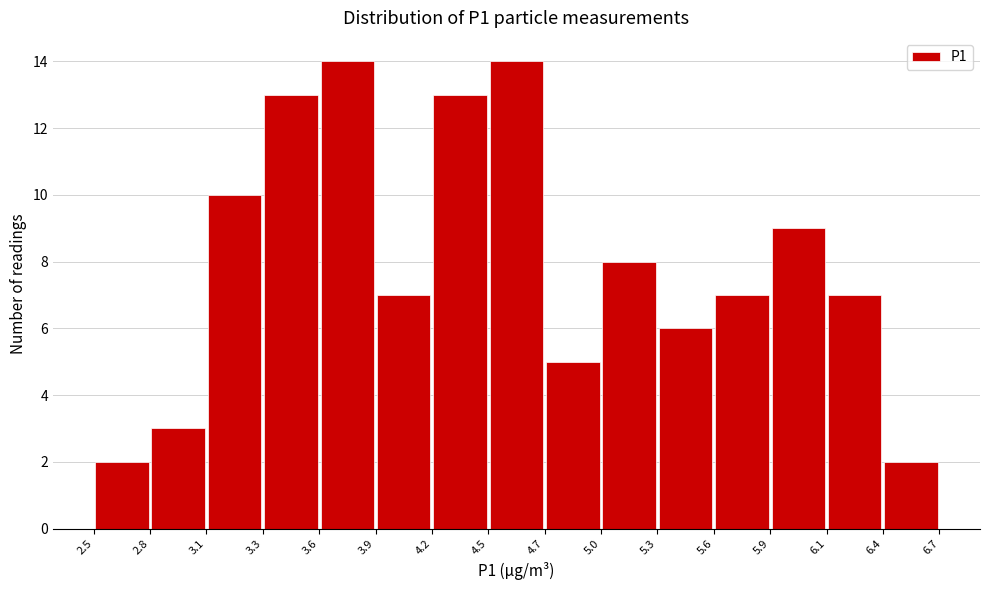

Reading left to right, transcribe this chart: for each bar, give the range it covers on the x-axis and its height. The values are not printed on the chart, so give them approximately, as read against the axis.

2.5 to 2.8: 2
2.8 to 3.1: 3
3.1 to 3.3: 10
3.3 to 3.6: 13
3.6 to 3.9: 14
3.9 to 4.2: 7
4.2 to 4.5: 13
4.5 to 4.7: 14
4.7 to 5.0: 5
5.0 to 5.3: 8
5.3 to 5.6: 6
5.6 to 5.9: 7
5.9 to 6.1: 9
6.1 to 6.4: 7
6.4 to 6.7: 2